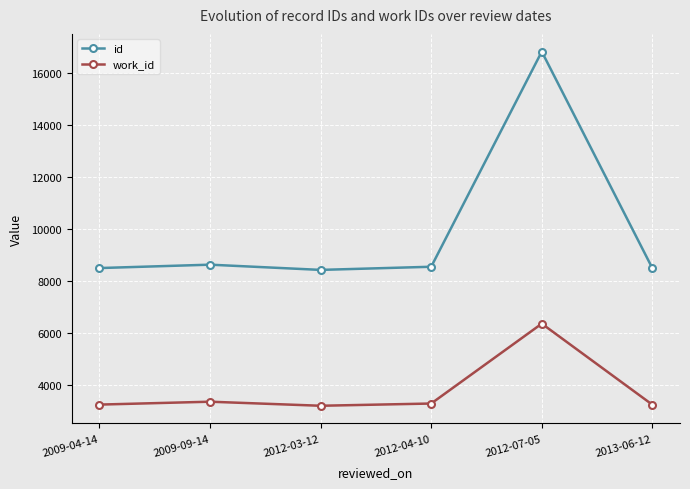

What is the sum of all id values?

59471